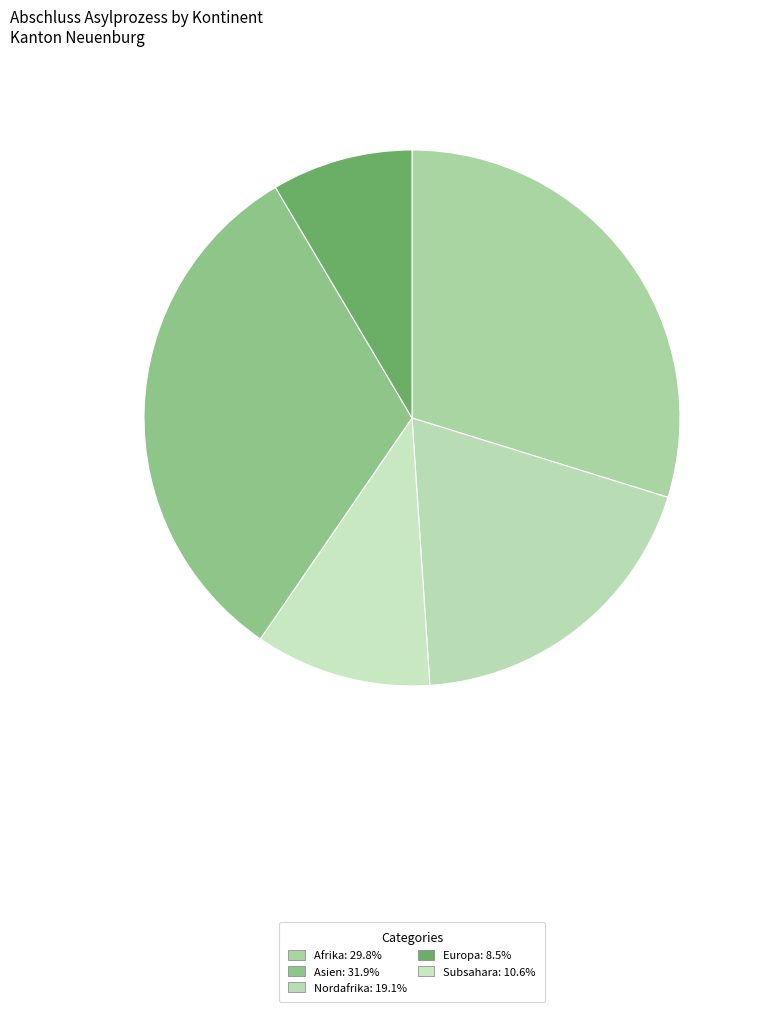

How many slices are in this pie chart?

5